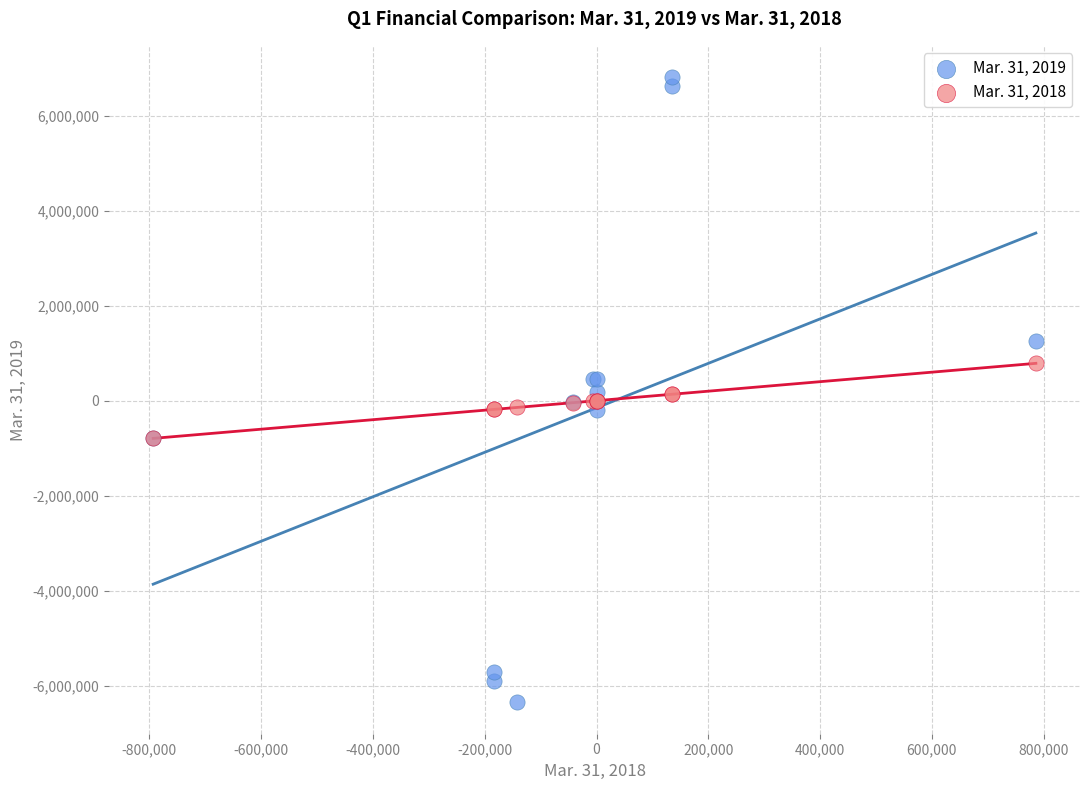

Which series reaches the minimum Y coordinate?

Mar. 31, 2019